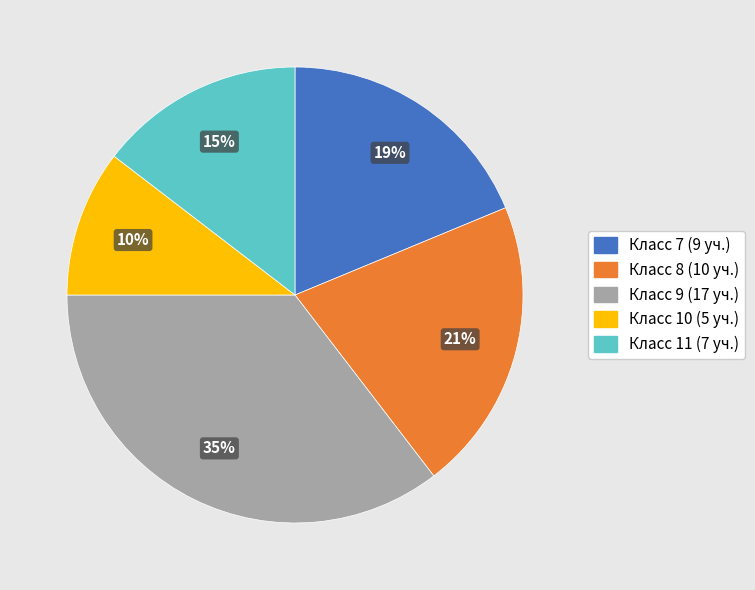

To the nearest percent, what is the average slice percentage?

20%